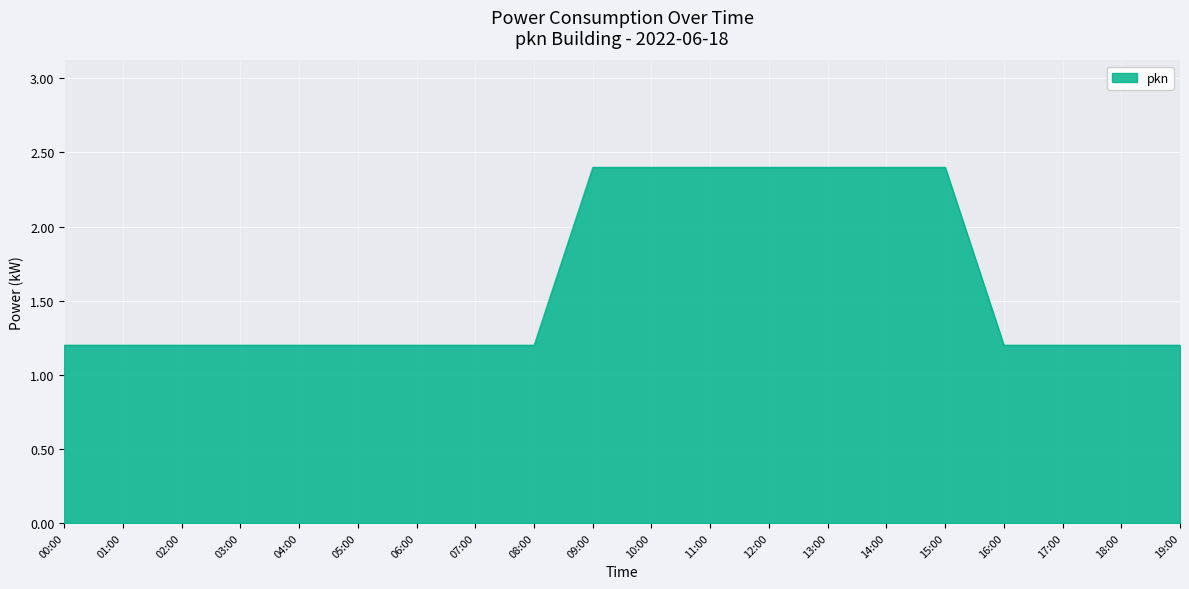

How many categories are shown in the chart?

20